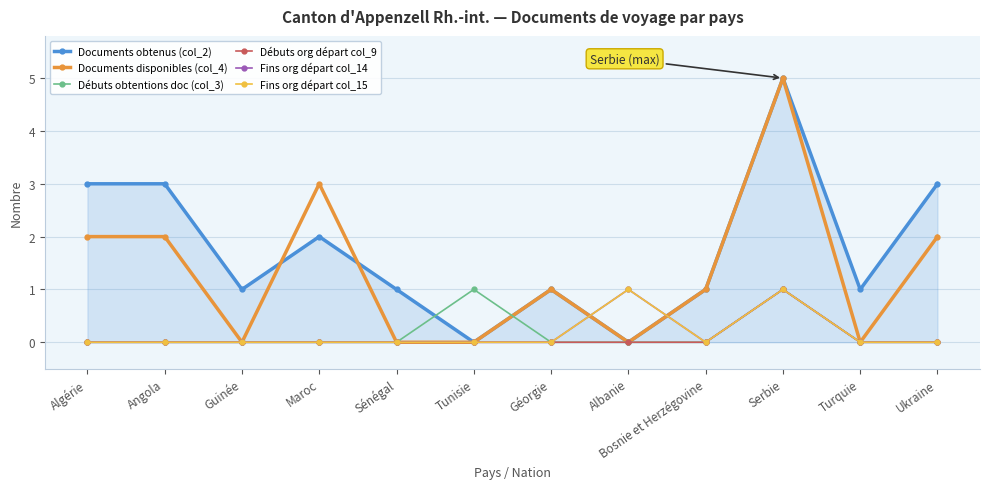

Reading left to right, transcribe all the data shown in this chart.

Documents obtenus (col_2): Algérie=3	Angola=3	Guinée=1	Maroc=2	Sénégal=1	Tunisie=0	Géorgie=1	Albanie=0	Bosnie et Herzégovine=1	Serbie=5	Turquie=1	Ukraine=3
Documents disponibles (col_4): Algérie=2	Angola=2	Guinée=0	Maroc=3	Sénégal=0	Tunisie=0	Géorgie=1	Albanie=0	Bosnie et Herzégovine=1	Serbie=5	Turquie=0	Ukraine=2
Débuts obtentions doc (col_3): Algérie=0	Angola=0	Guinée=0	Maroc=0	Sénégal=0	Tunisie=1	Géorgie=0	Albanie=0	Bosnie et Herzégovine=0	Serbie=1	Turquie=0	Ukraine=0
Débuts org départ col_9: Algérie=0	Angola=0	Guinée=0	Maroc=0	Sénégal=0	Tunisie=0	Géorgie=0	Albanie=0	Bosnie et Herzégovine=0	Serbie=1	Turquie=0	Ukraine=0
Fins org départ col_14: Algérie=0	Angola=0	Guinée=0	Maroc=0	Sénégal=0	Tunisie=0	Géorgie=0	Albanie=1	Bosnie et Herzégovine=0	Serbie=1	Turquie=0	Ukraine=0
Fins org départ col_15: Algérie=0	Angola=0	Guinée=0	Maroc=0	Sénégal=0	Tunisie=0	Géorgie=0	Albanie=1	Bosnie et Herzégovine=0	Serbie=1	Turquie=0	Ukraine=0